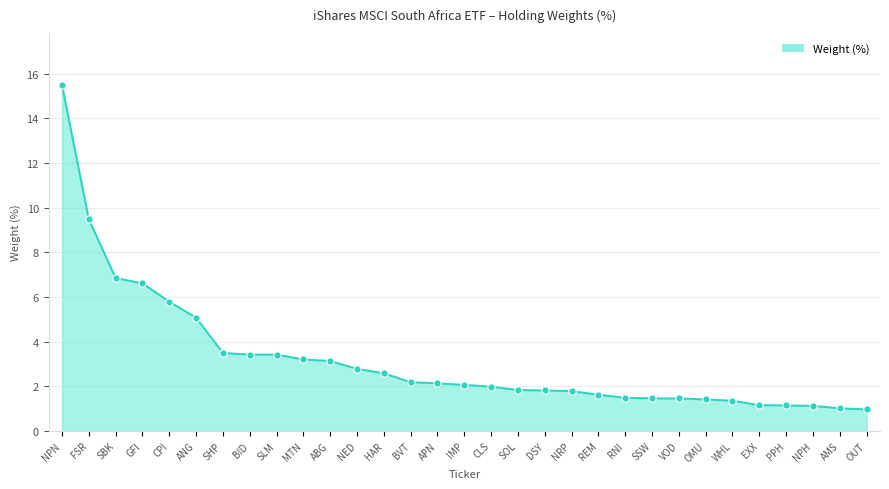

What is the change in value from APN to WHL?

-0.8